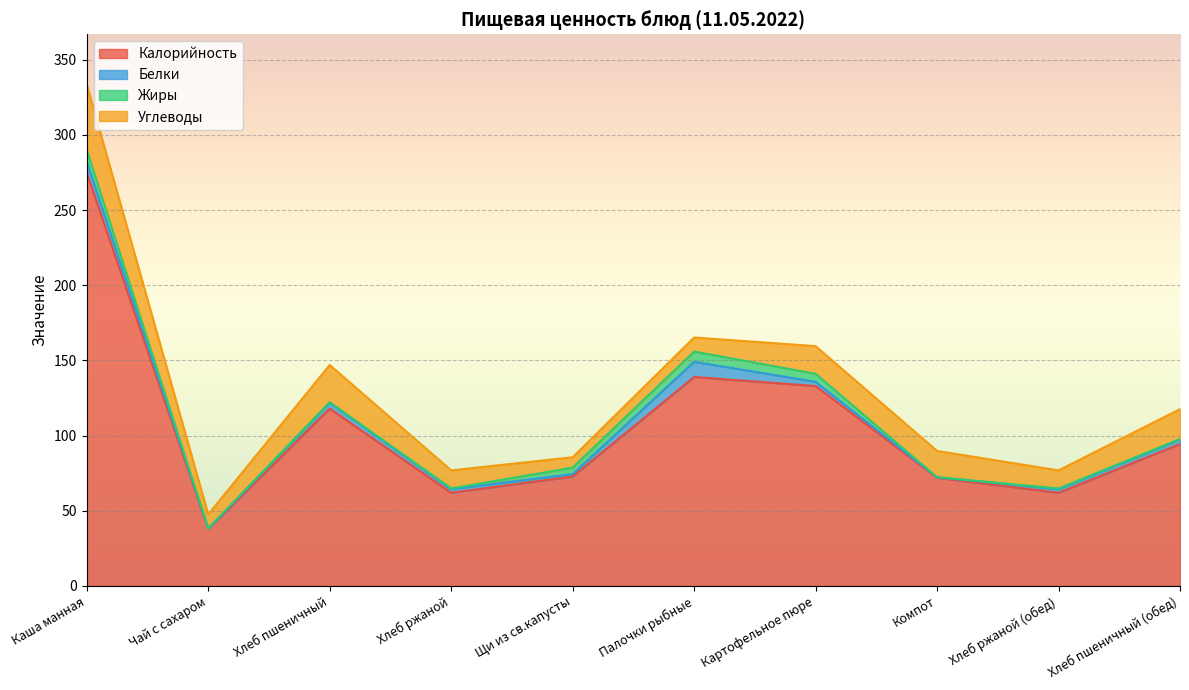

Does the chart display data point markers on the line(s)?

No